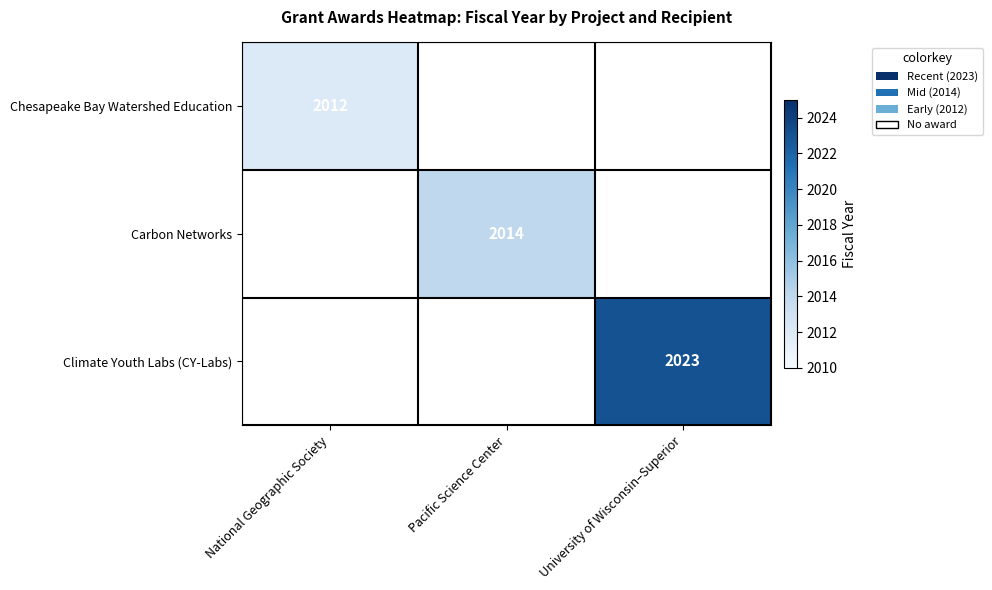

Is the value of Chesapeake Bay Watershed Education at National Geographic Society greater than the value of Carbon Networks at Pacific Science Center?

No